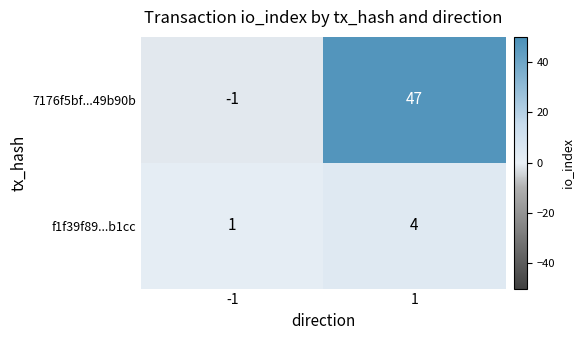

Rank the series by their maximum value, from highest to lowest.

7176f5bf...49b90b, f1f39f89...b1cc